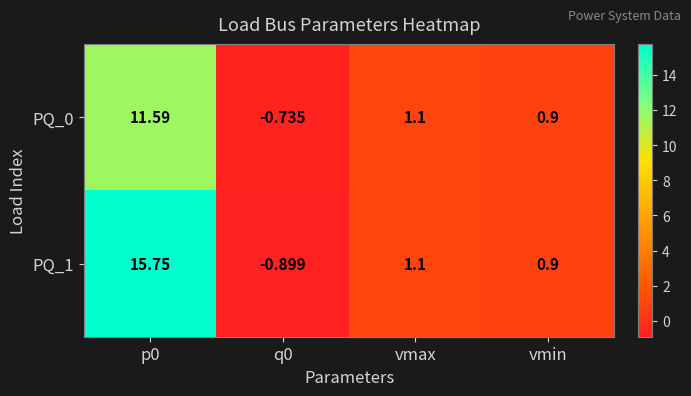

How many values in PQ_0 are above zero?

3